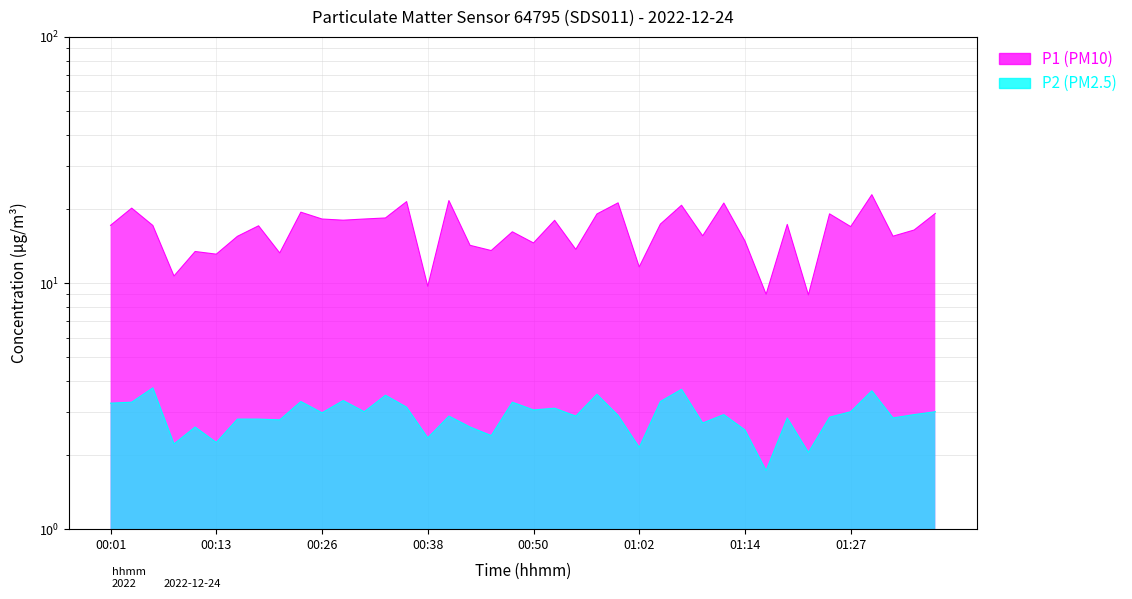

True or false: P1 (PM10) has a value of 12.2 at 00:26.

False